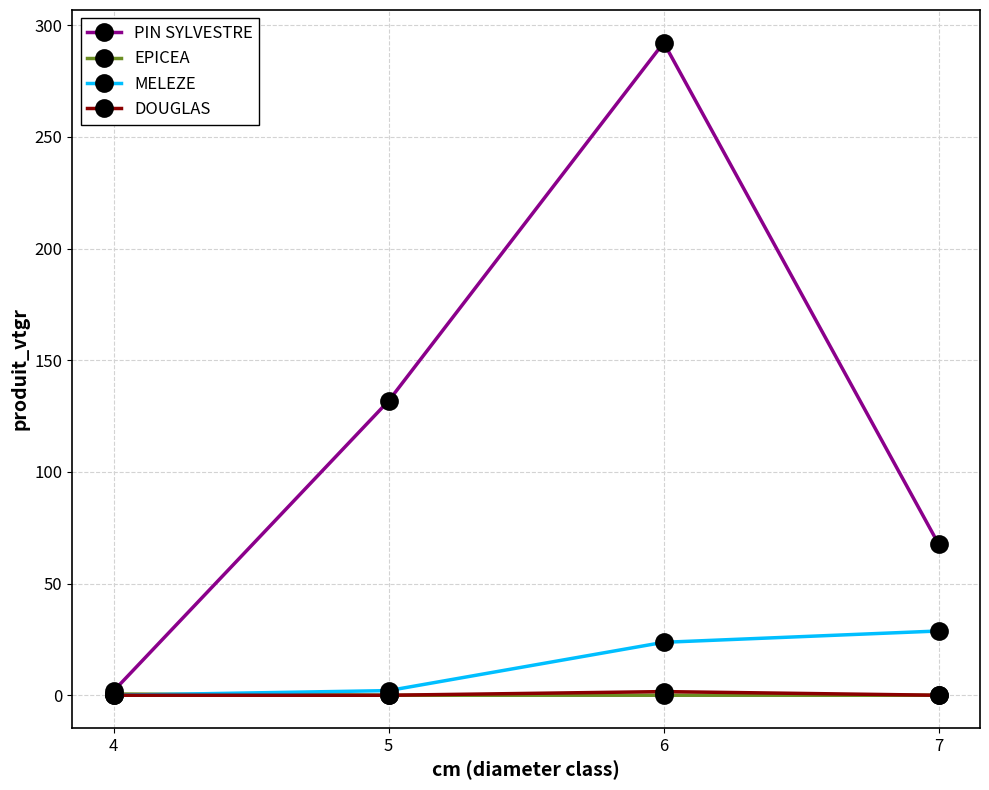

What are all the series names shown in the legend?

PIN SYLVESTRE, EPICEA, MELEZE, DOUGLAS